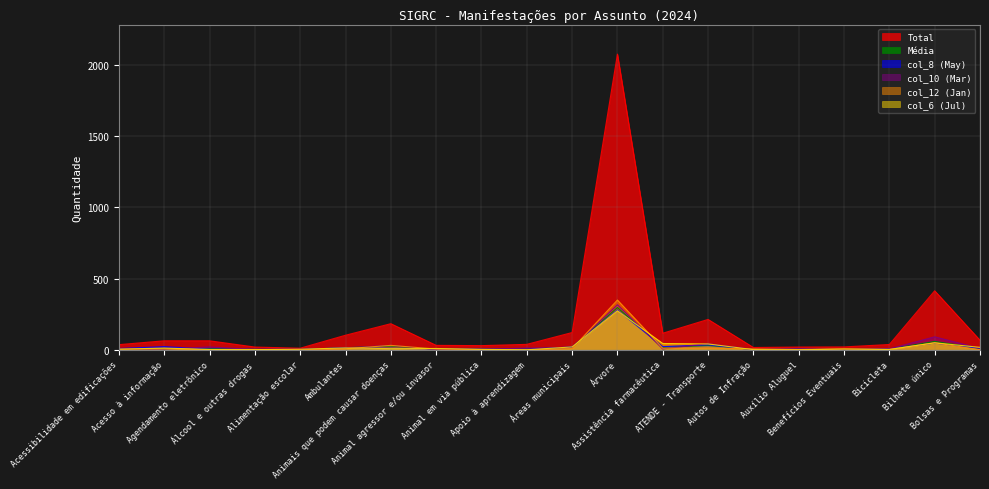

Which series has the largest total across all categories?

Total